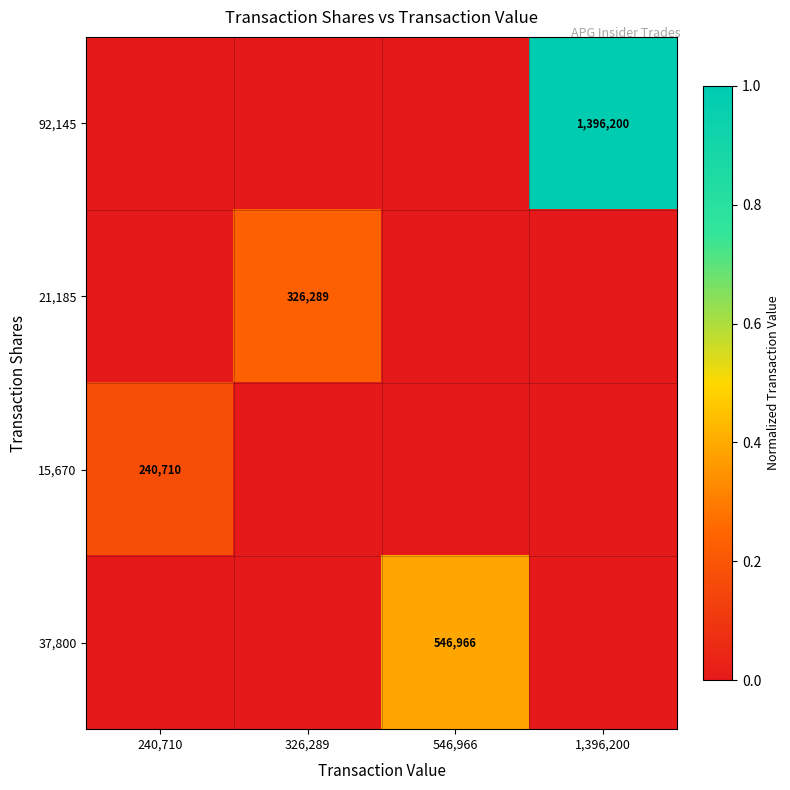

Is it true that 21,185 equals 326289 at 326,289?

True